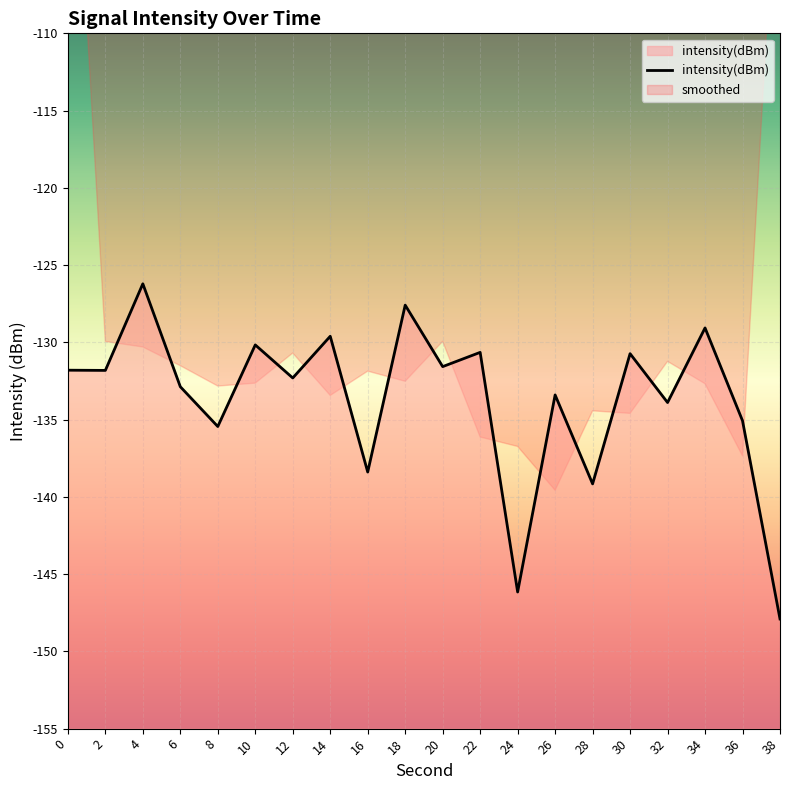

What is the smallest value displayed?

-147.9